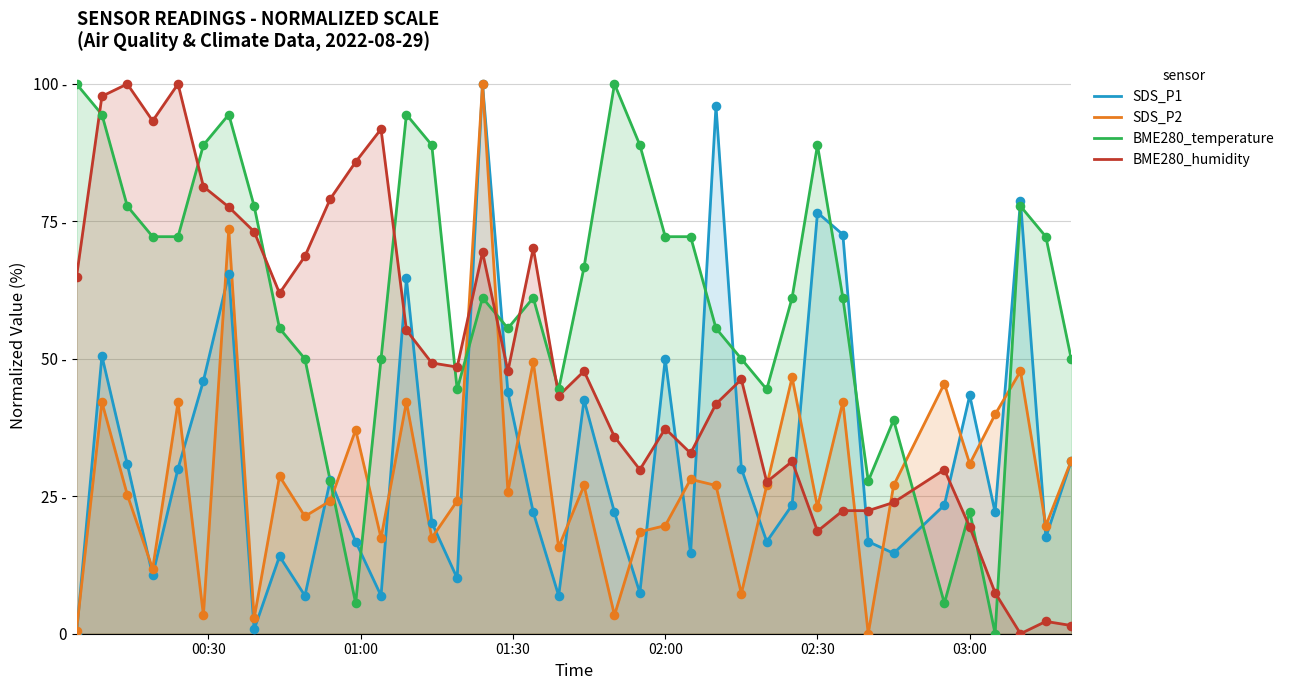

Which series contains the highest Y value?

SDS_P1